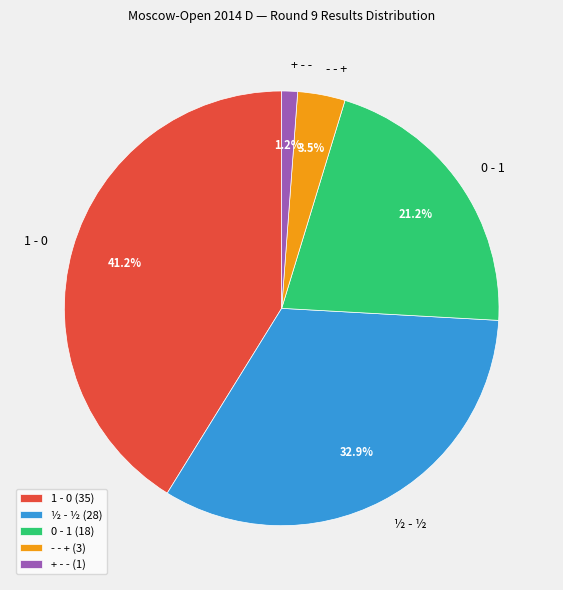

What percentage is NOT represented by ½ - ½?

67.1%